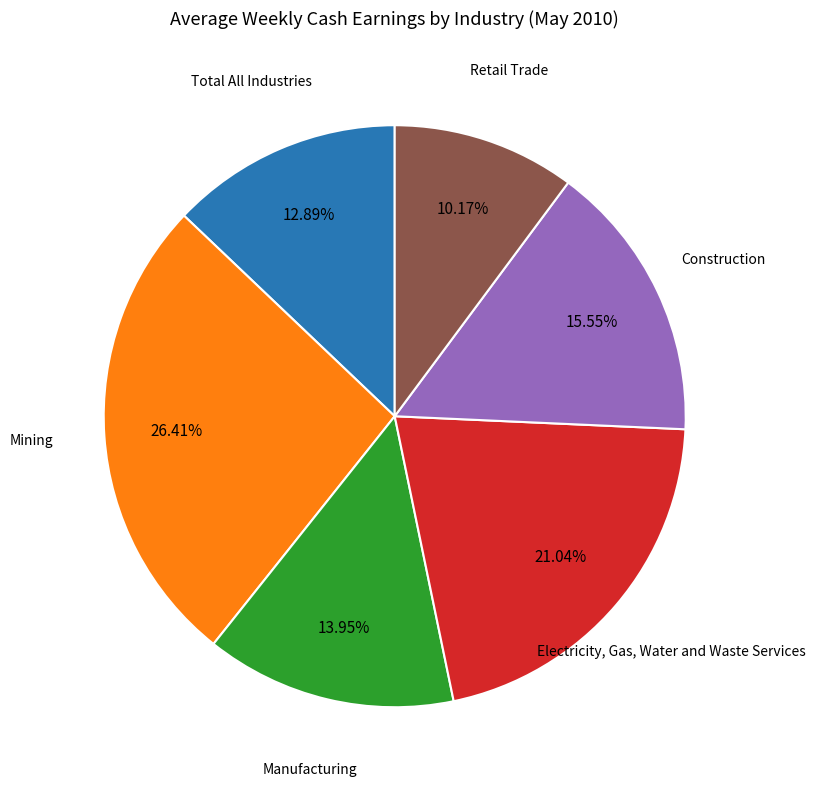

Does Construction represent more than half of the total?

No